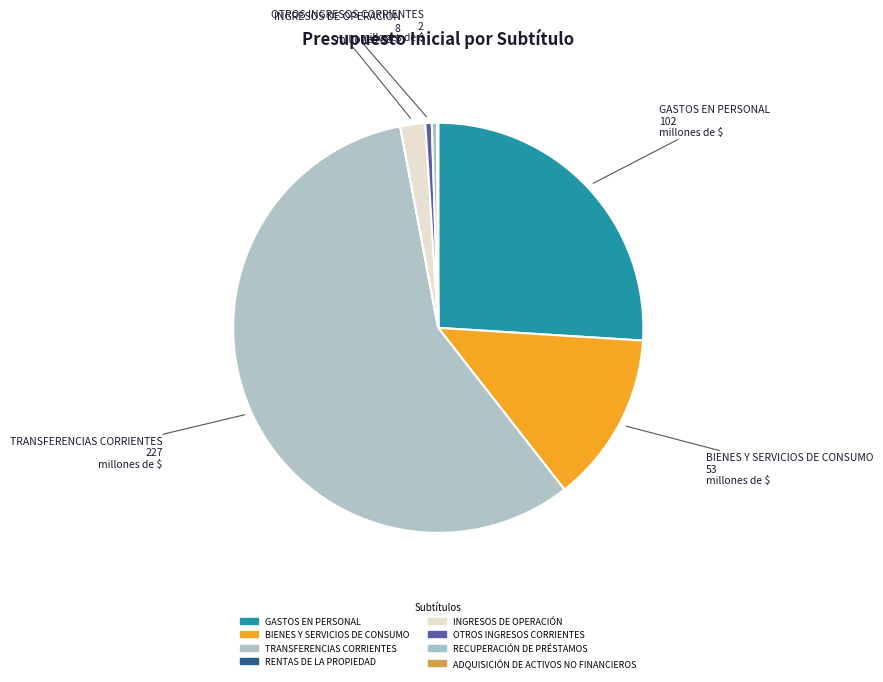

How many slices are in this pie chart?

8